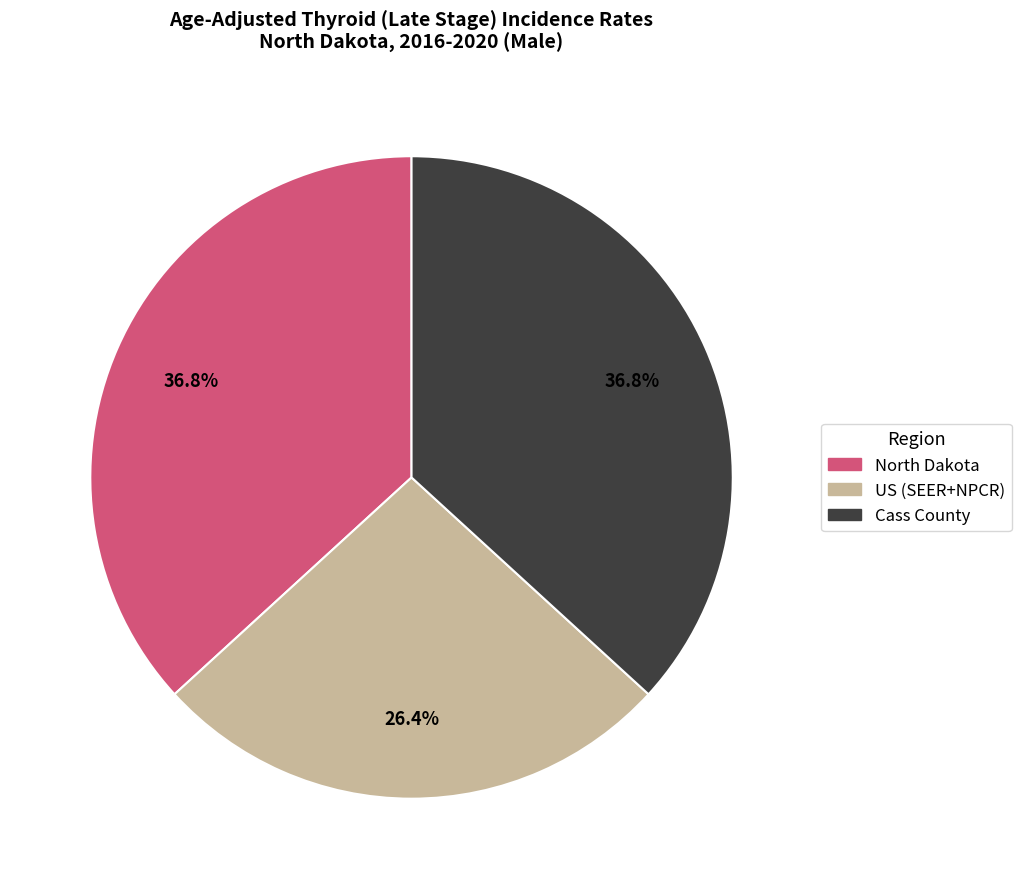

What is the ratio of the value at Cass County to the value at North Dakota?

1.0